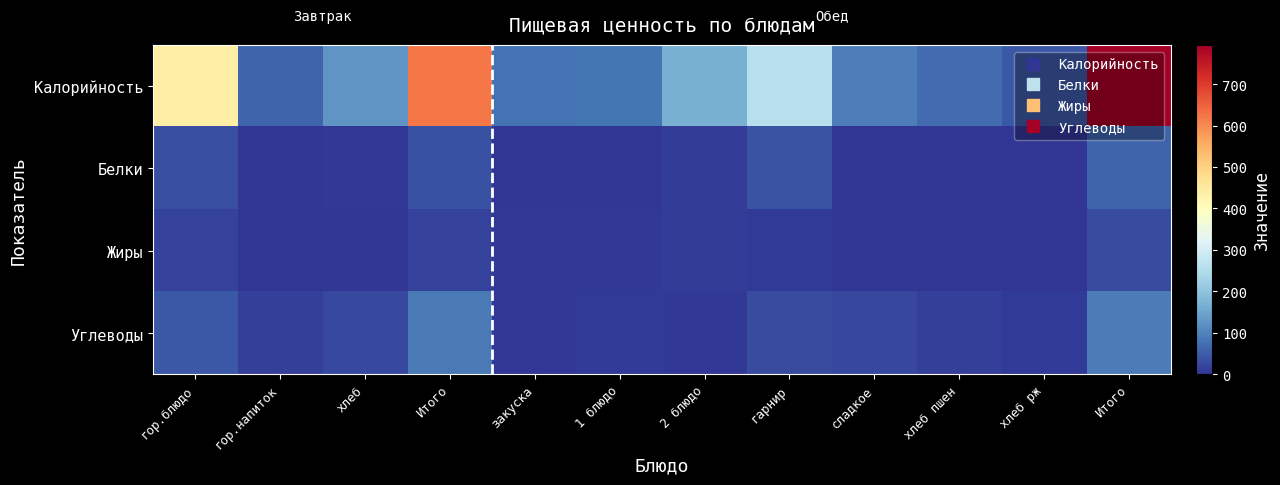

What is the total value across all series at гор.напиток?

75